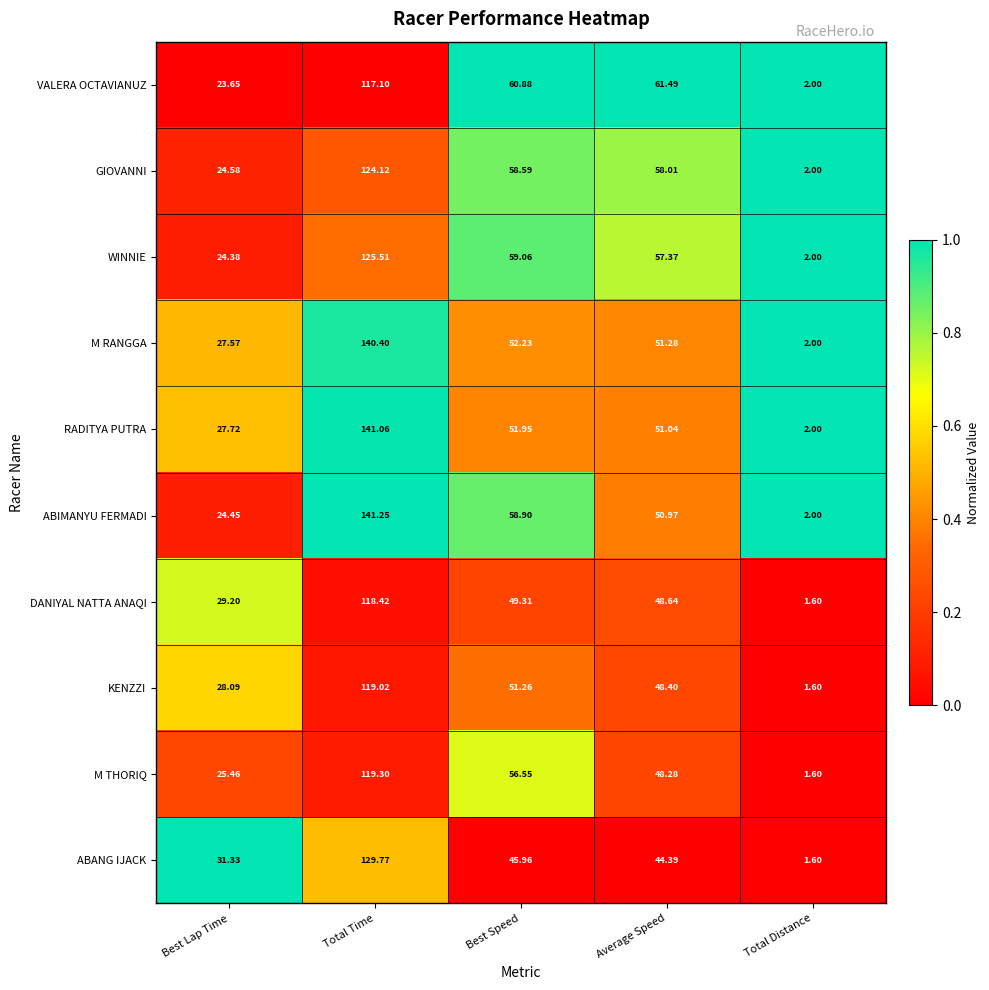

What is the total value across all series at Best Speed?

544.7